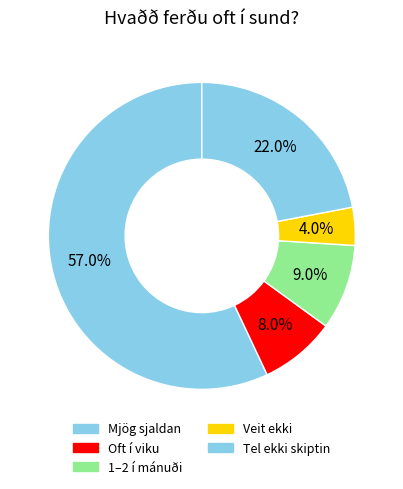

Is it true that Oft í viku is 8% of the pie?

True